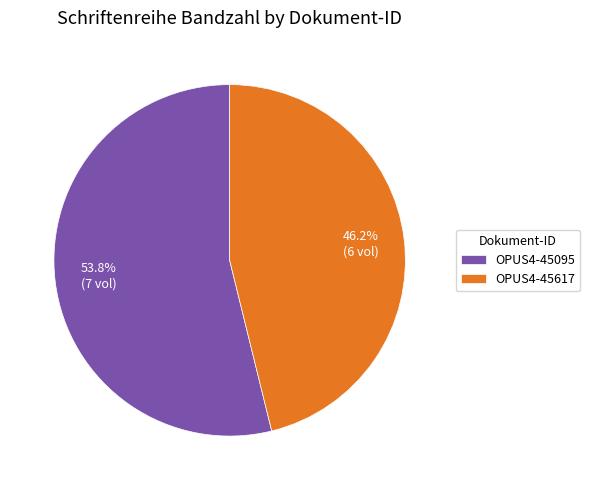

To the nearest percent, what portion does OPUS4-45095 represent?

54%